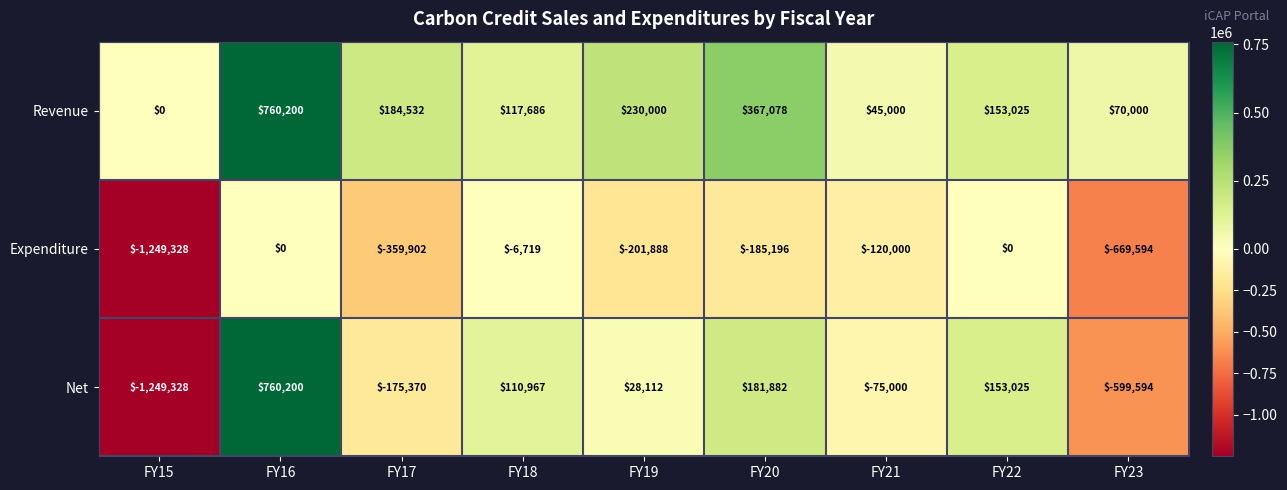

The Expenditure series shows -41096 at FY20. True or false?

False